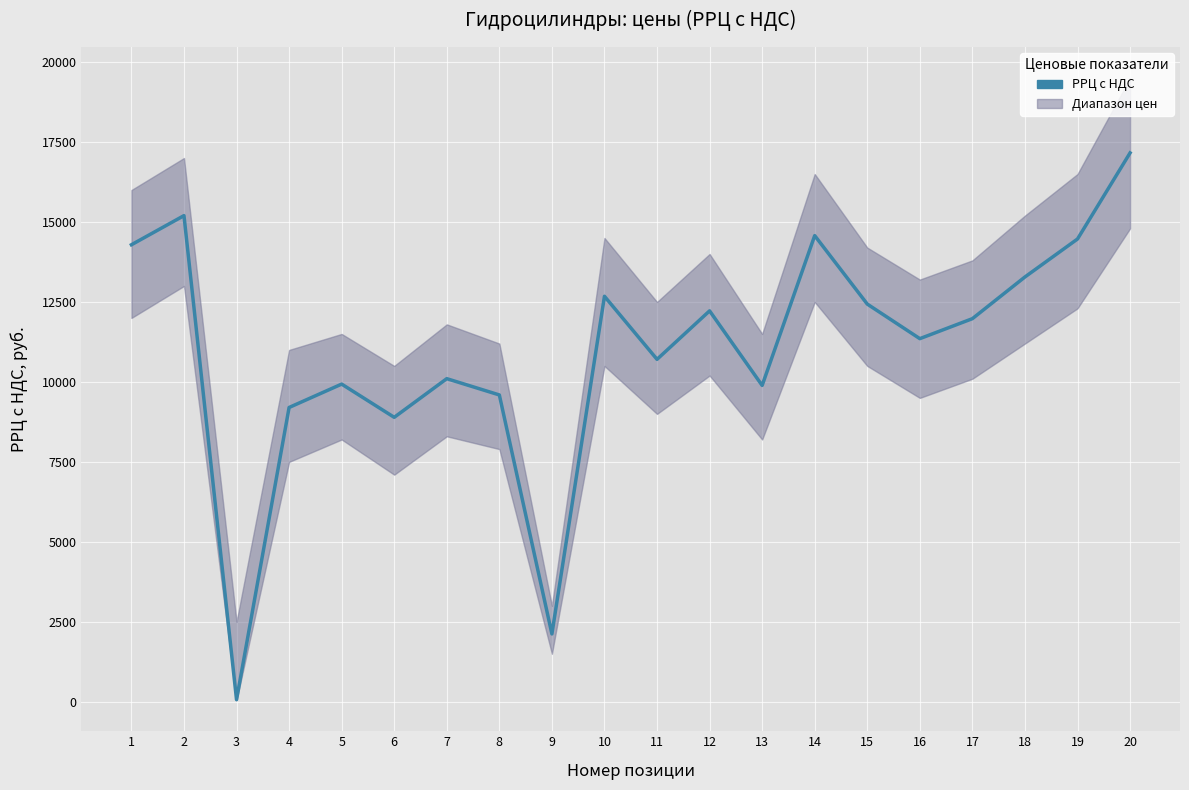

Reading left to right, extract all data points from this chart.

1=14289	2=15200	3=64	4=9201	5=9932	6=8893	7=10102	8=9593	9=2120	10=12678	11=10706	12=12222	13=9890	14=14575	15=12434	16=11353	17=11978	18=13282	19=14469	20=17161